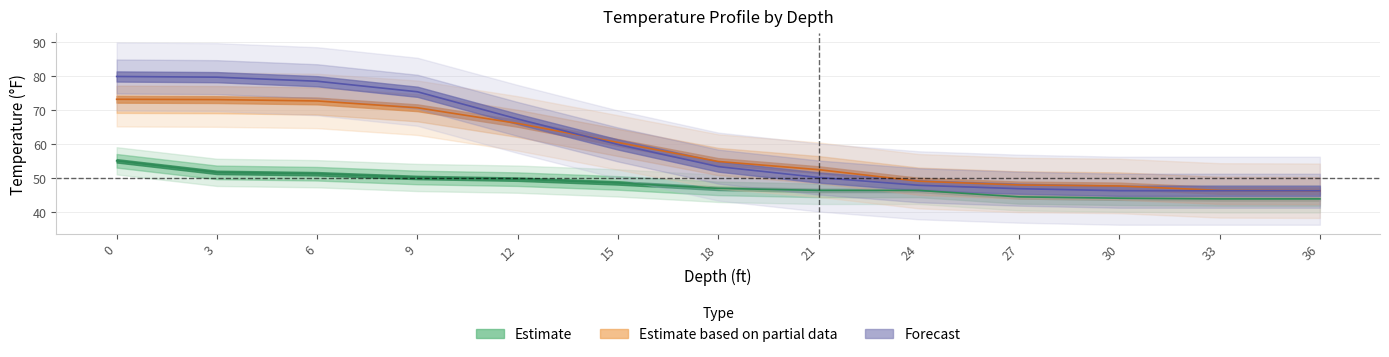

Which label corresponds to the smallest value in the chart?

33